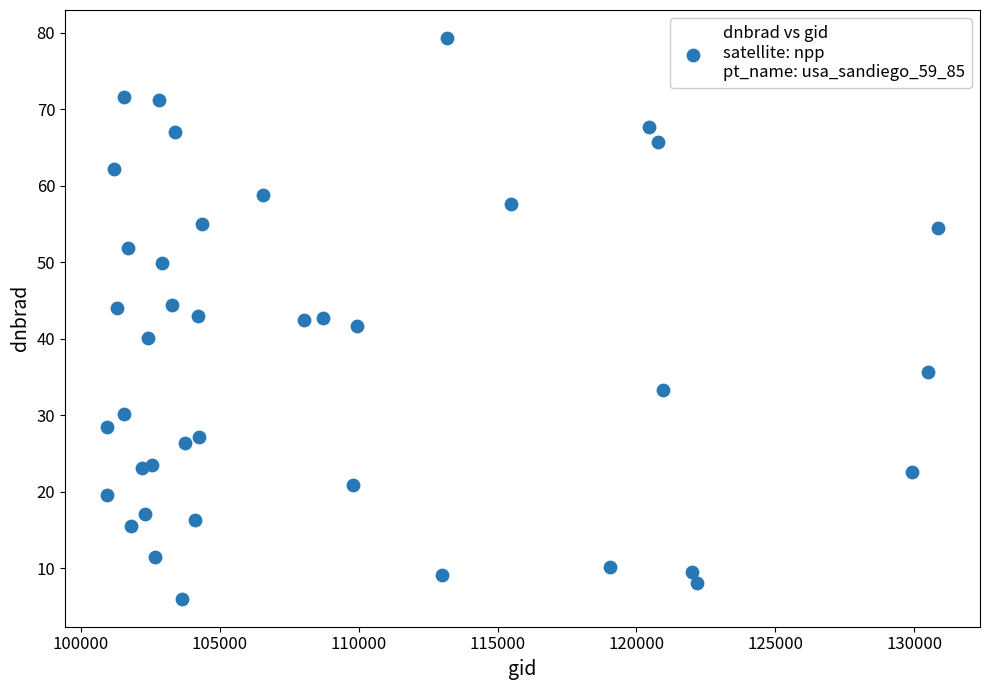

What is the range of X values (max minus min)?

29950.0